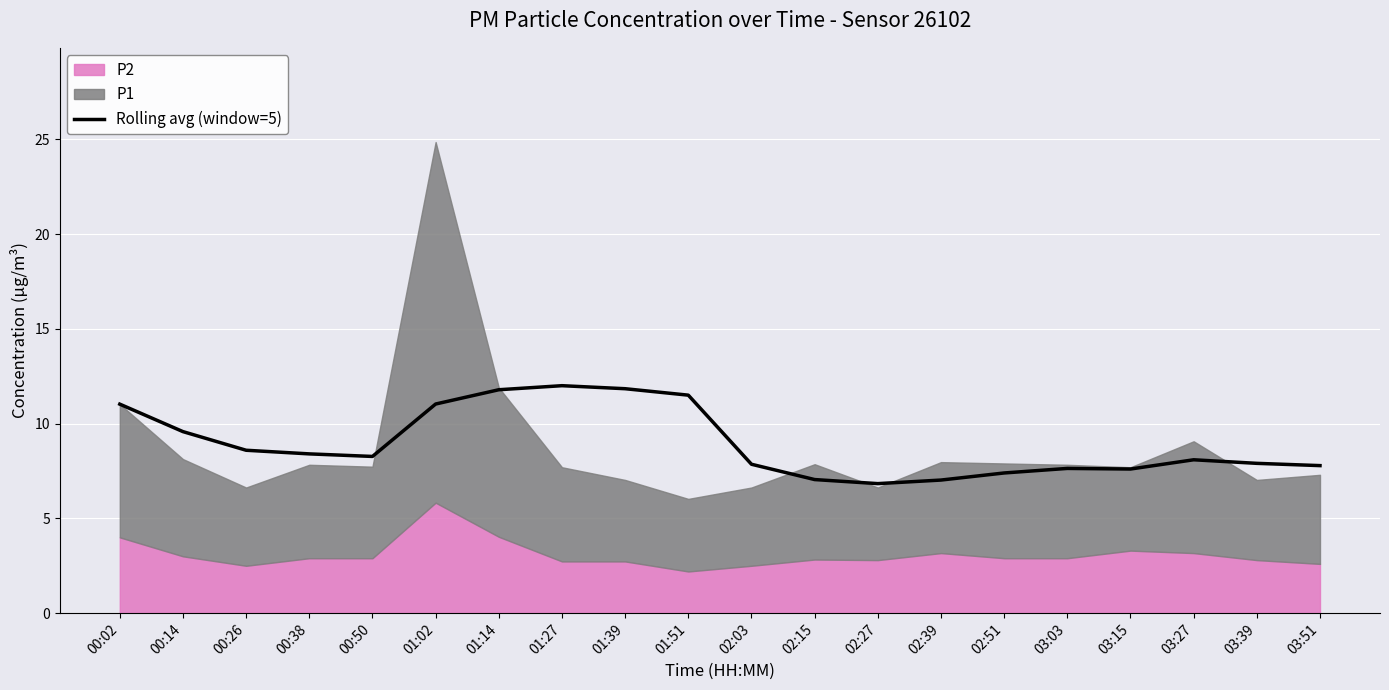

Rank the categories by value from lowest to highest.

02:27, 02:39, 02:15, 02:51, 03:15, 03:03, 03:51, 02:03, 03:39, 03:27, 00:50, 00:38, 00:26, 00:14, 00:02, 01:02, 01:51, 01:14, 01:39, 01:27